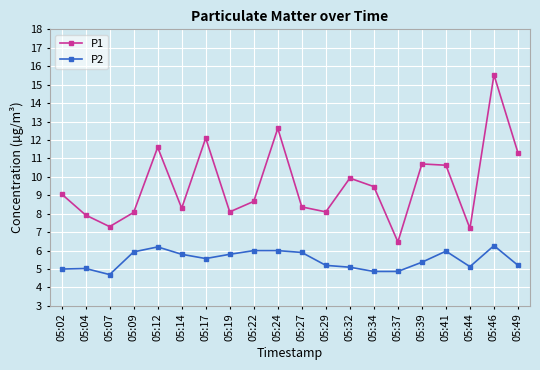

Which category has the lowest value in the P2 series?

05:07